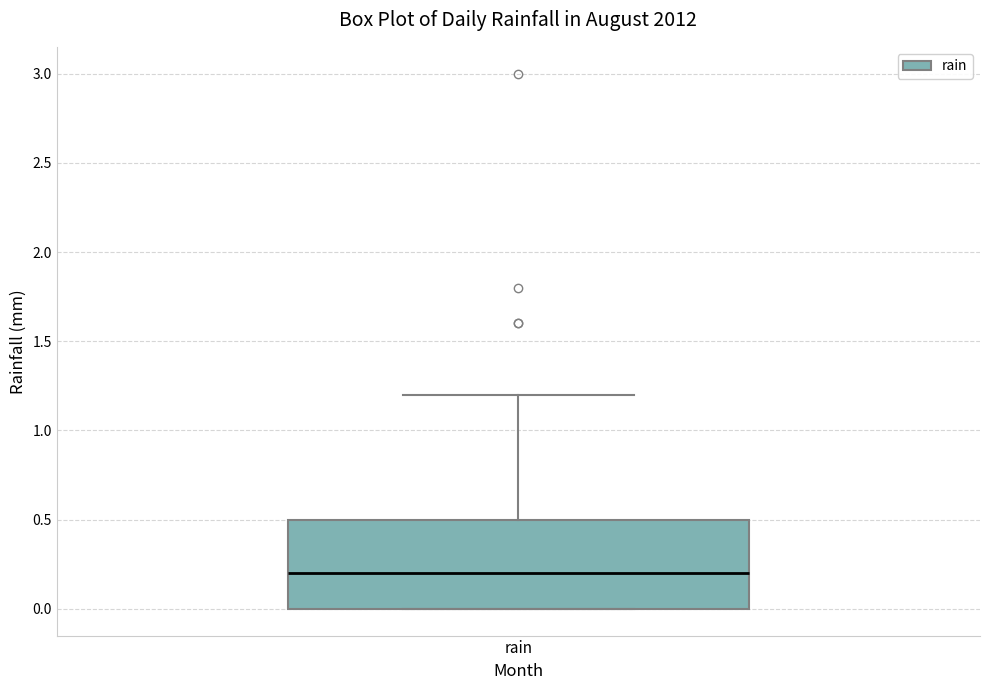

Transcribe this box plot: give where the median line is, the range the box spans, and where the two whiskers end, as read against the y-axis. The values are not printed on the chart, so give them approximately, as read against the axis.

median 0.2, box 0.0 to 0.5, whiskers 0.0 to 1.2